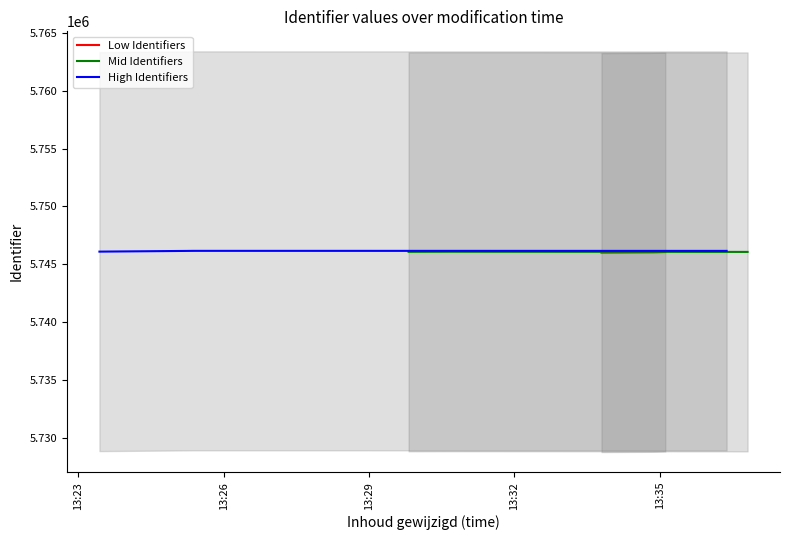

How many lines are shown in the chart?

3